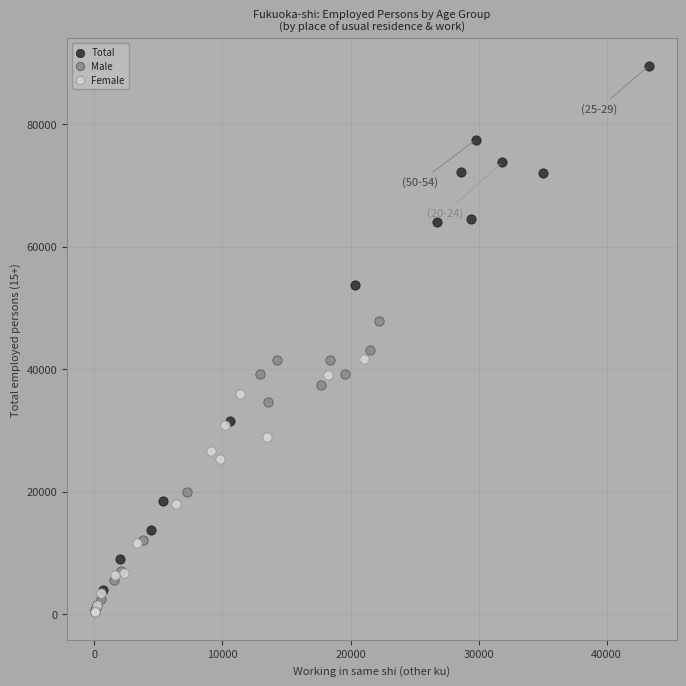

Which series contains the highest Y value?

Total